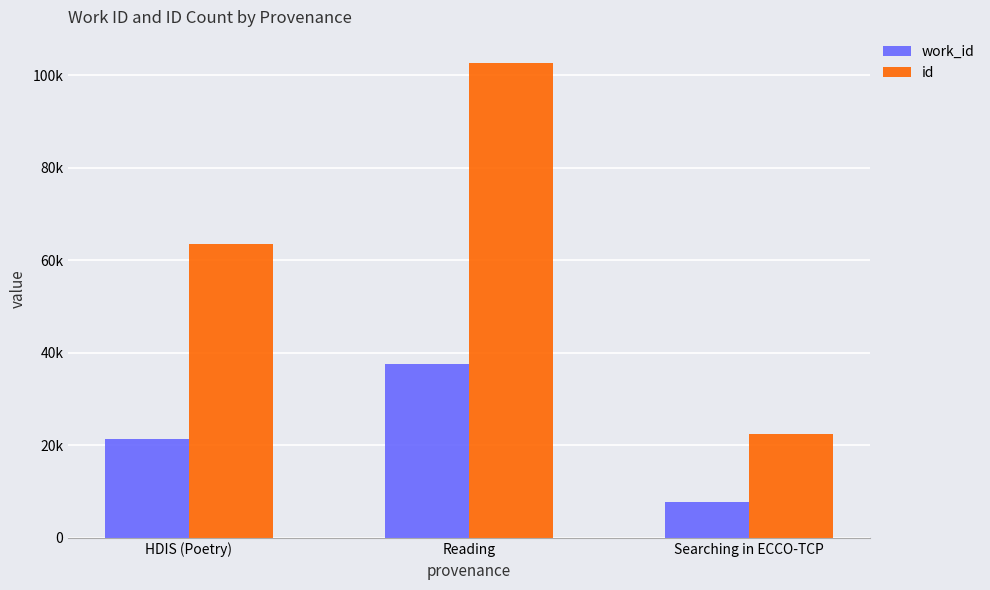

What is the greatest value displayed?

102602